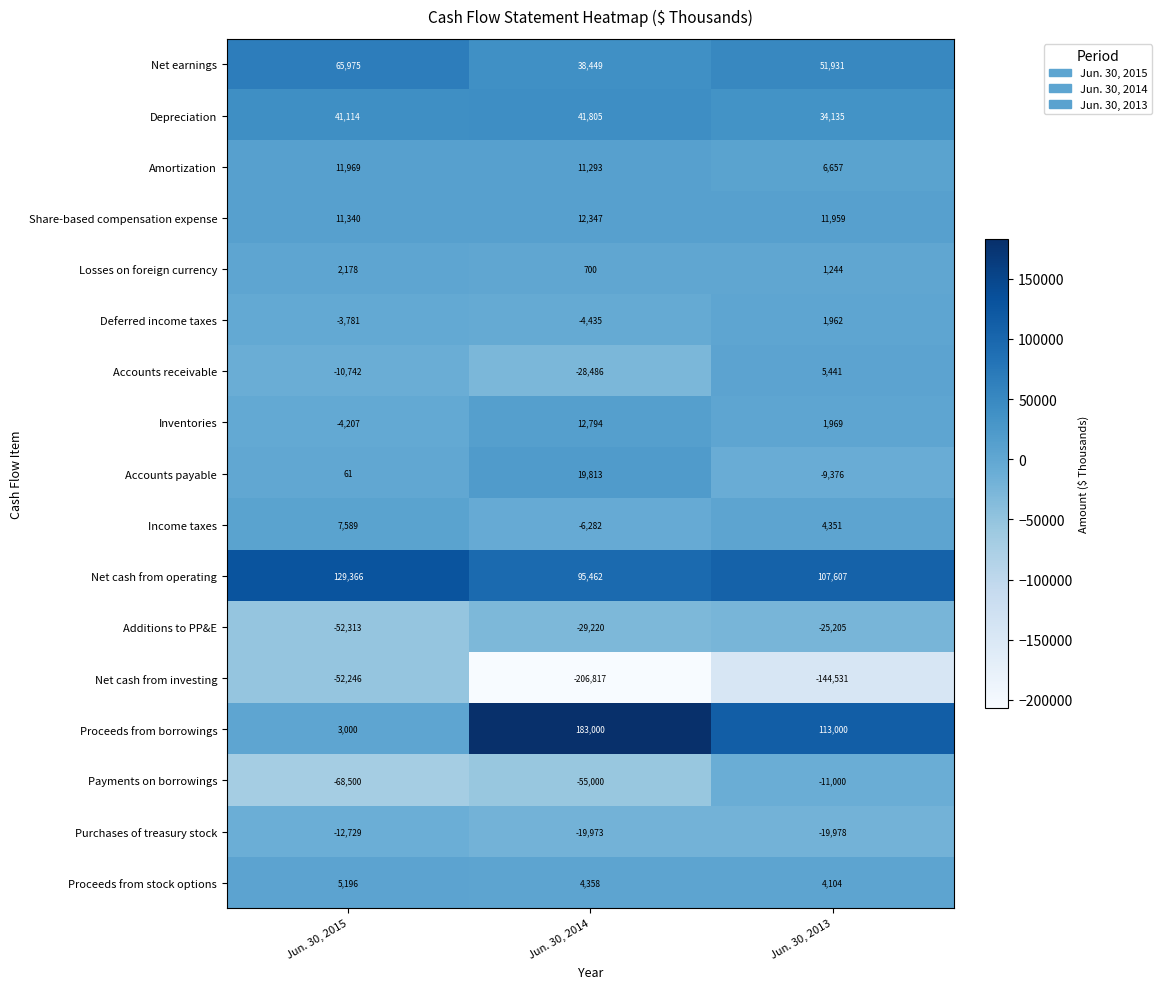

At which category is the sum across all series the highest?

Jun. 30, 2013